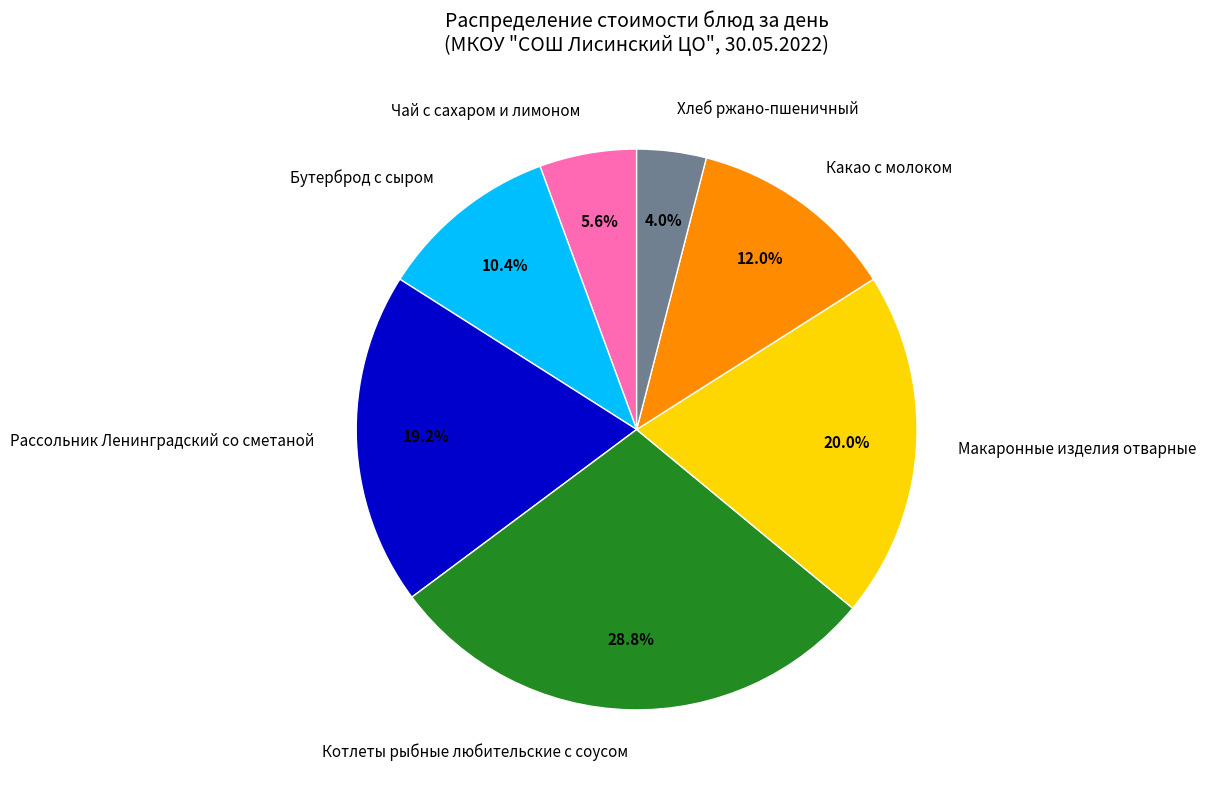

How much of the chart is everything except Рассольник Ленинградский со сметаной?

80.8%